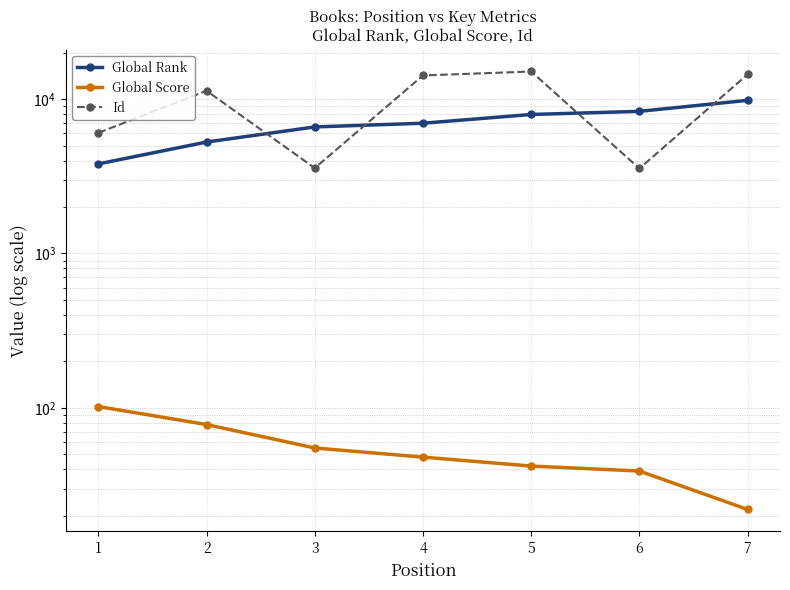

At which label is Id closest to 9320?

2